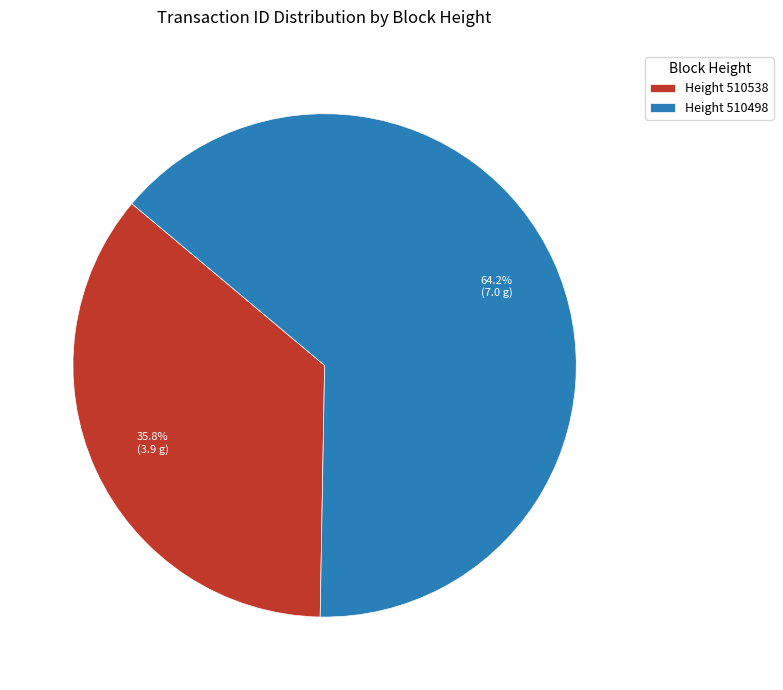

Rank the categories by value from lowest to highest.

Height 510538, Height 510498